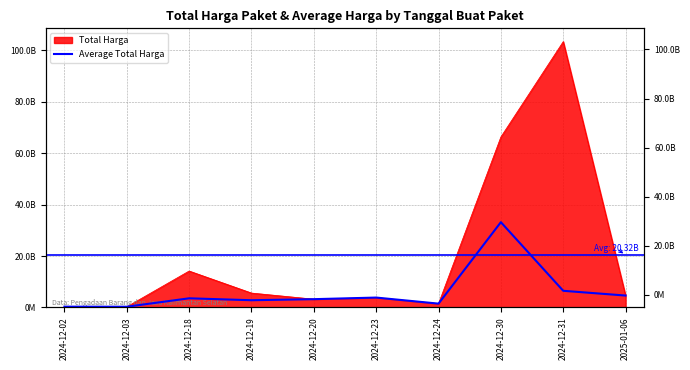

What is the smallest value displayed?

263292000